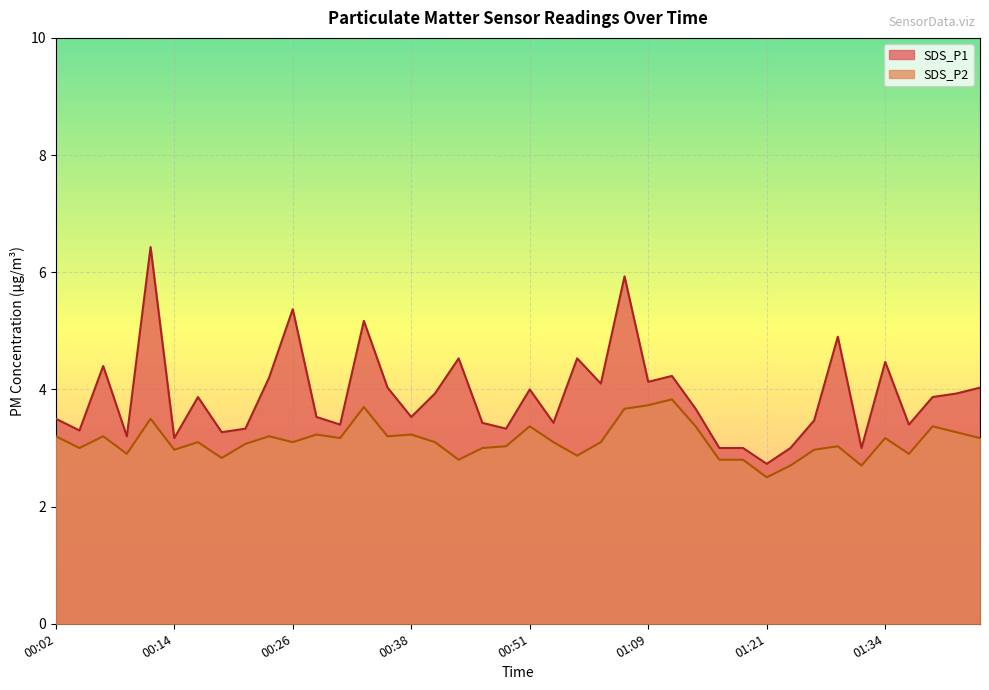

Is it true that SDS_P1 equals 1.8 at 00:19?

False